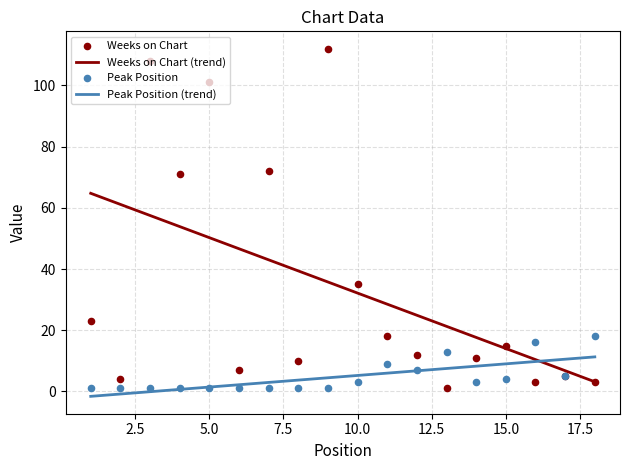

What is the total value across all series at 5?

102